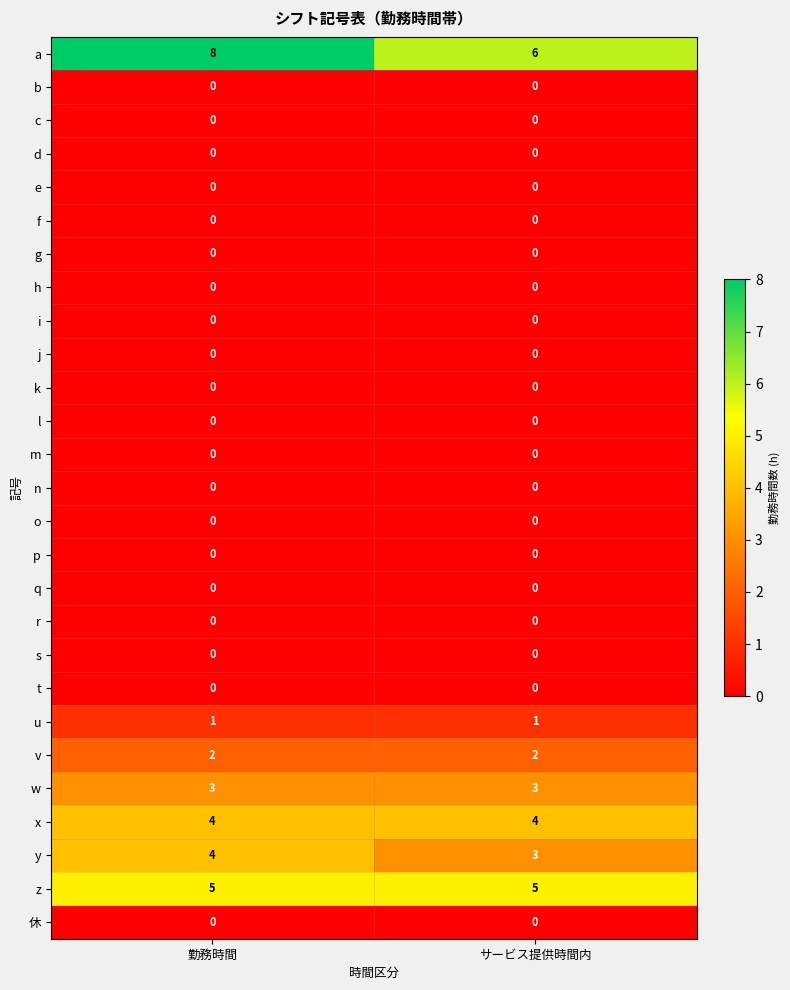

What is the difference between the highest and lowest values at 勤務時間?

8